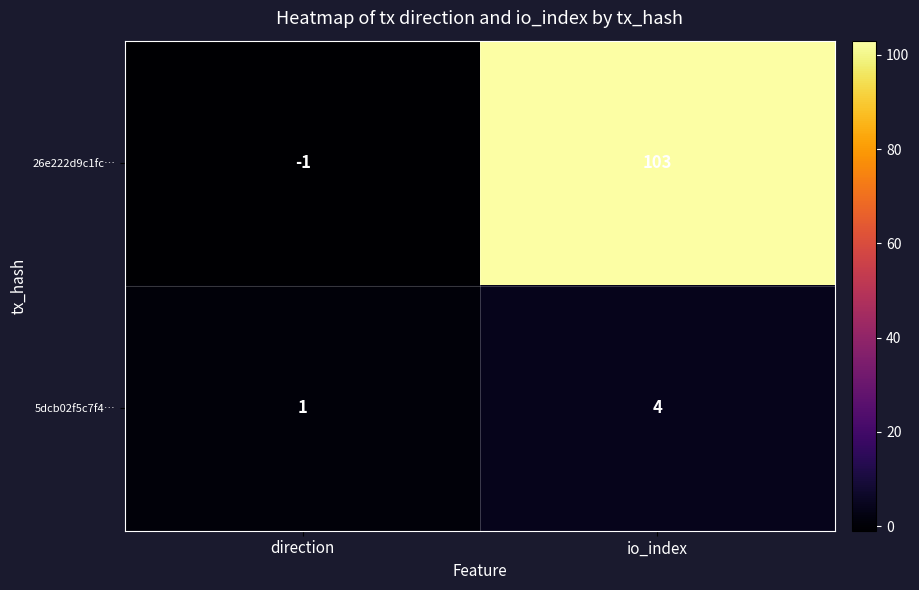

What is the approximate value of 5dcb02f5c7f4… at io_index?

4